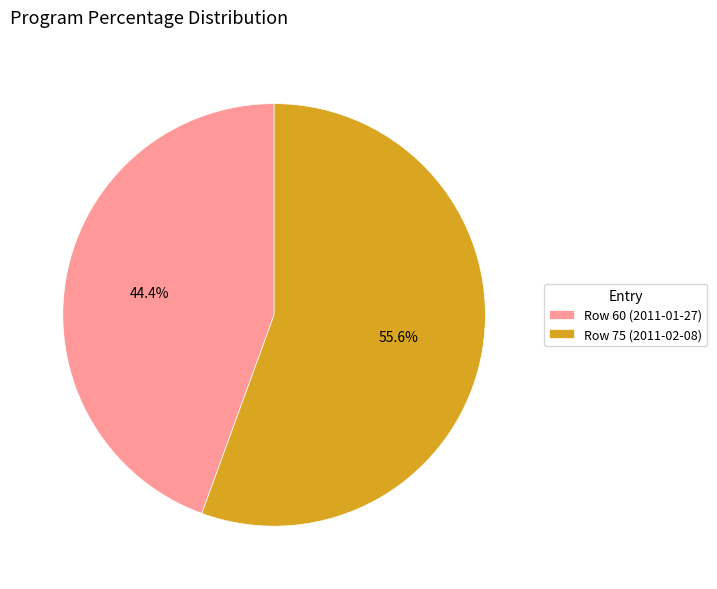

What percentage do Row 60 (2011-01-27) and Row 75 (2011-02-08) together represent?

100.0%